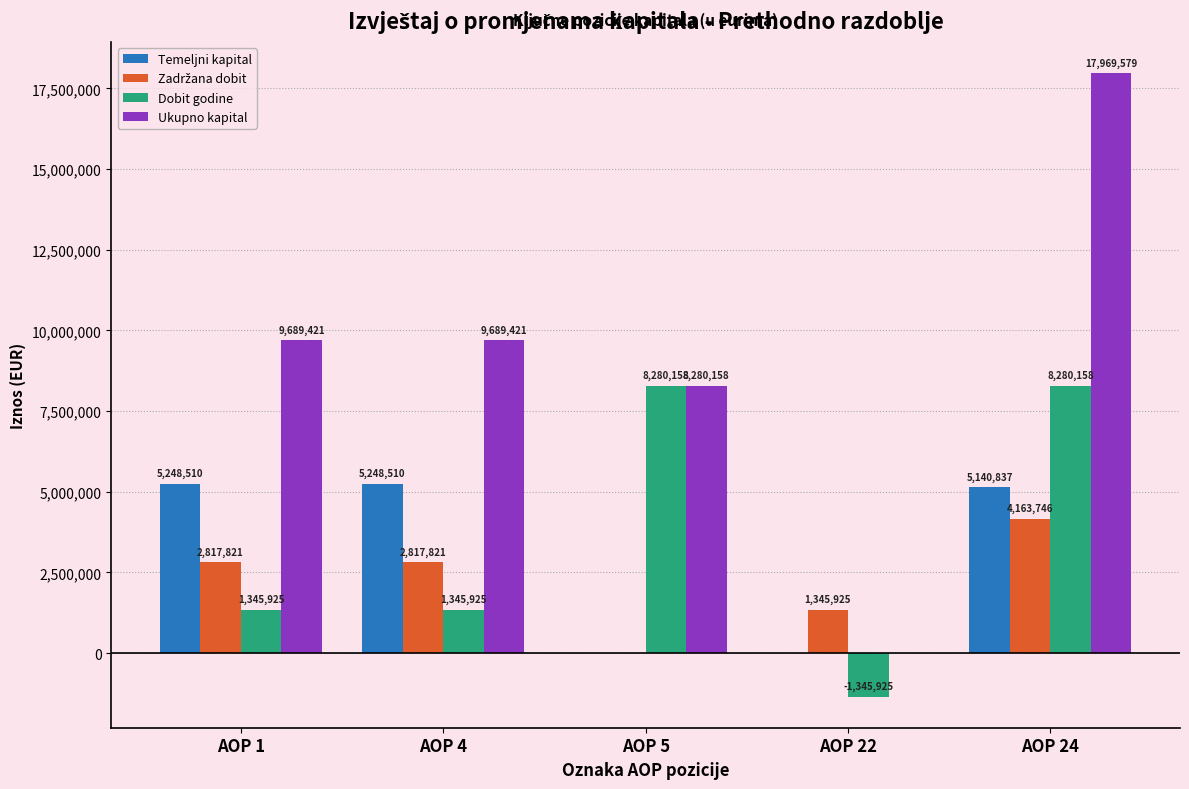

Which series has the largest total across all categories?

Ukupno kapital